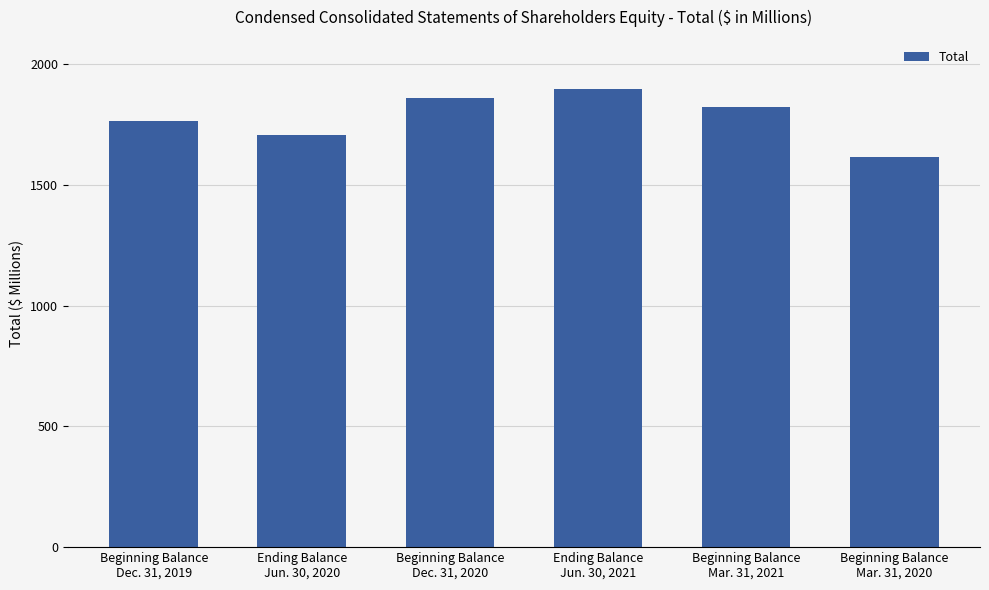

Reading left to right, extract all data points from this chart.

1763.7	1707.7	1857.8	1897.9	1821.0	1613.5